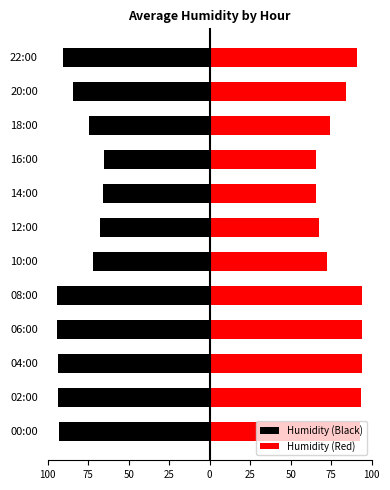

List the series in order of their overall mean, lowest first.

Humidity (Black), Humidity (Red)